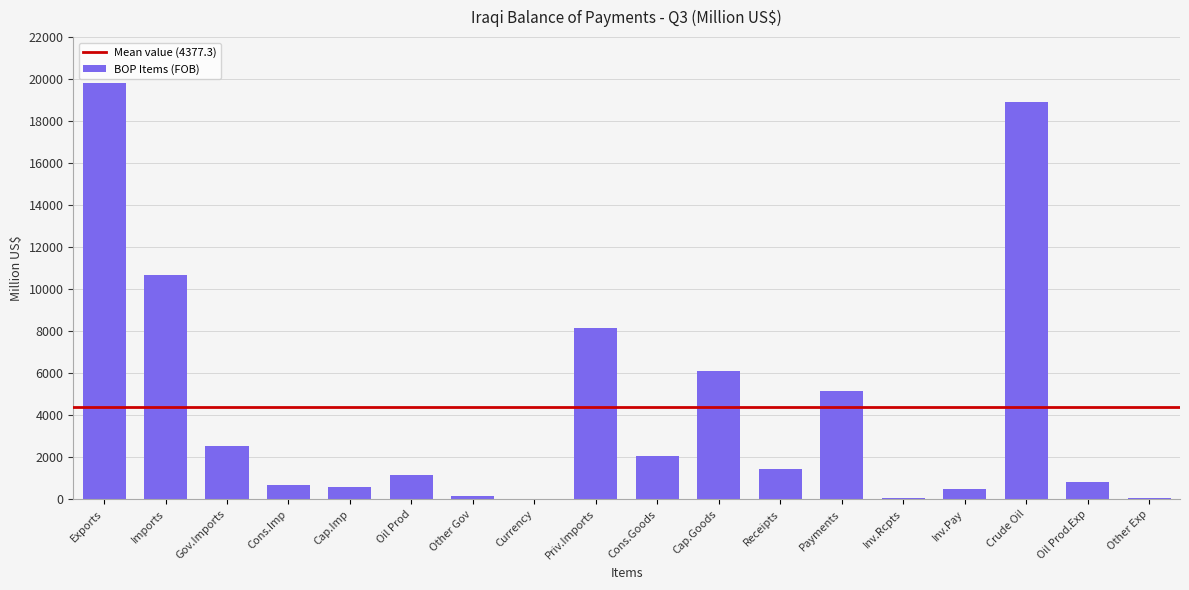

What is the sum of the values at Oil Prod and Priv.Imports?

9321.3